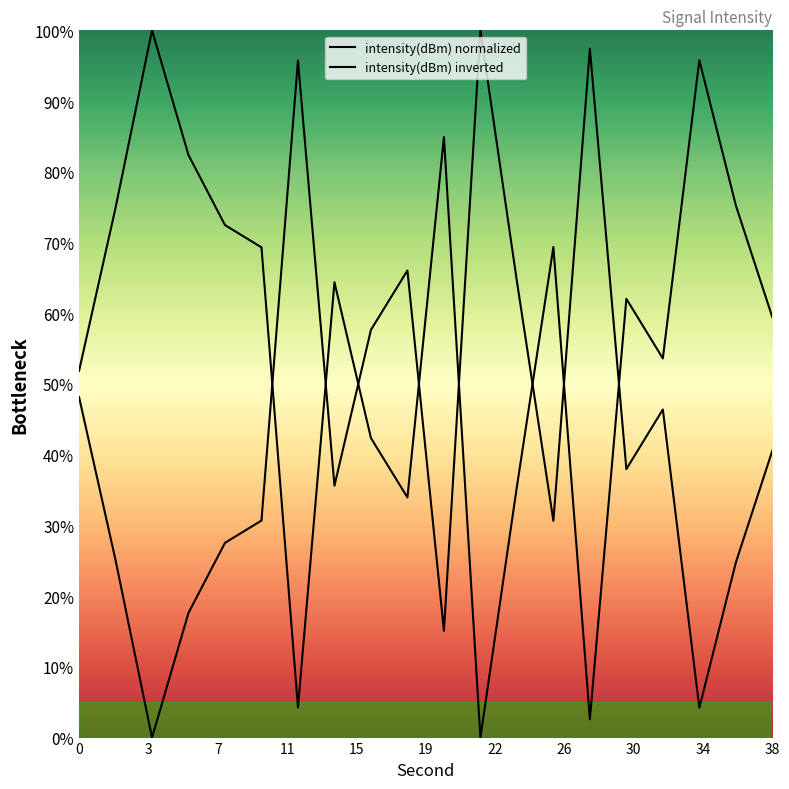

The value at 0 is 27.8. True or false?

False